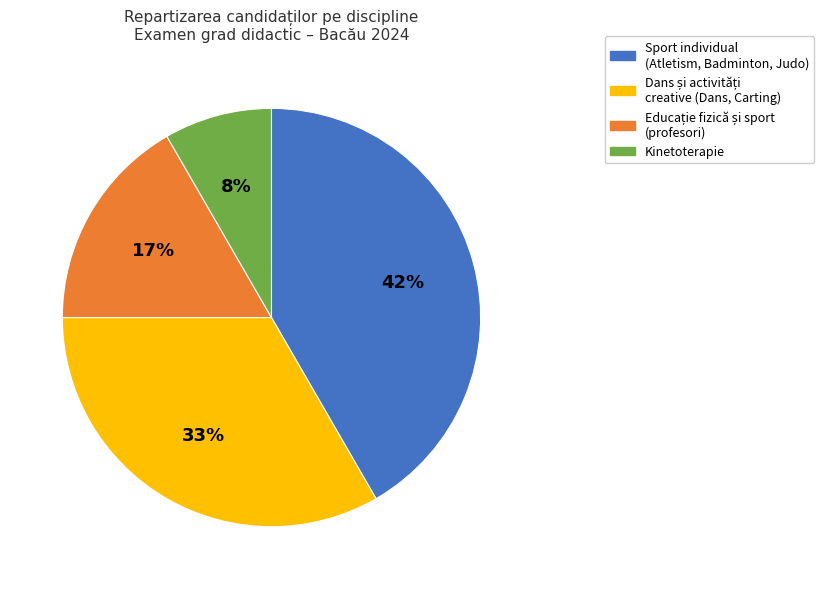

To the nearest percent, what portion does Kinetoterapie represent?

8%